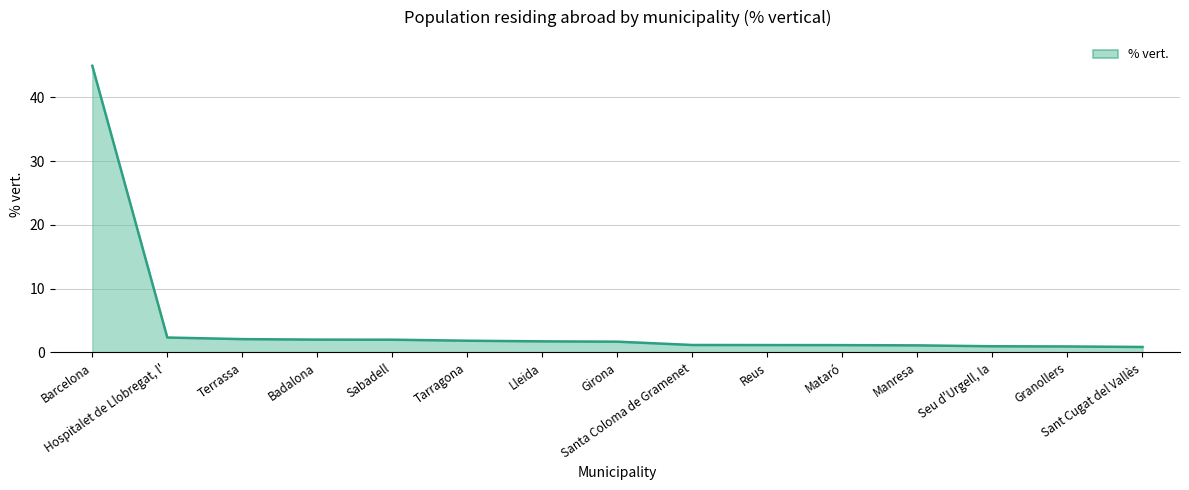

What is the change in value from Tarragona to Mataró?

-0.7